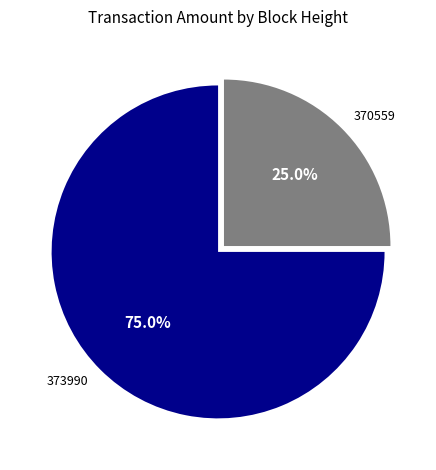

How many segments does this pie chart have?

2